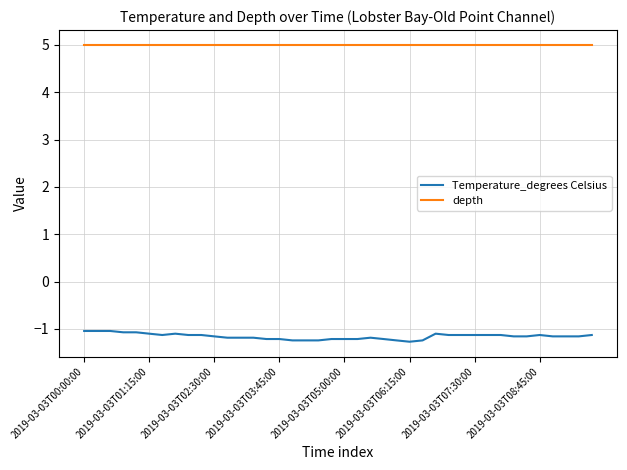

Which series has the largest range (max minus min)?

Temperature_degrees Celsius